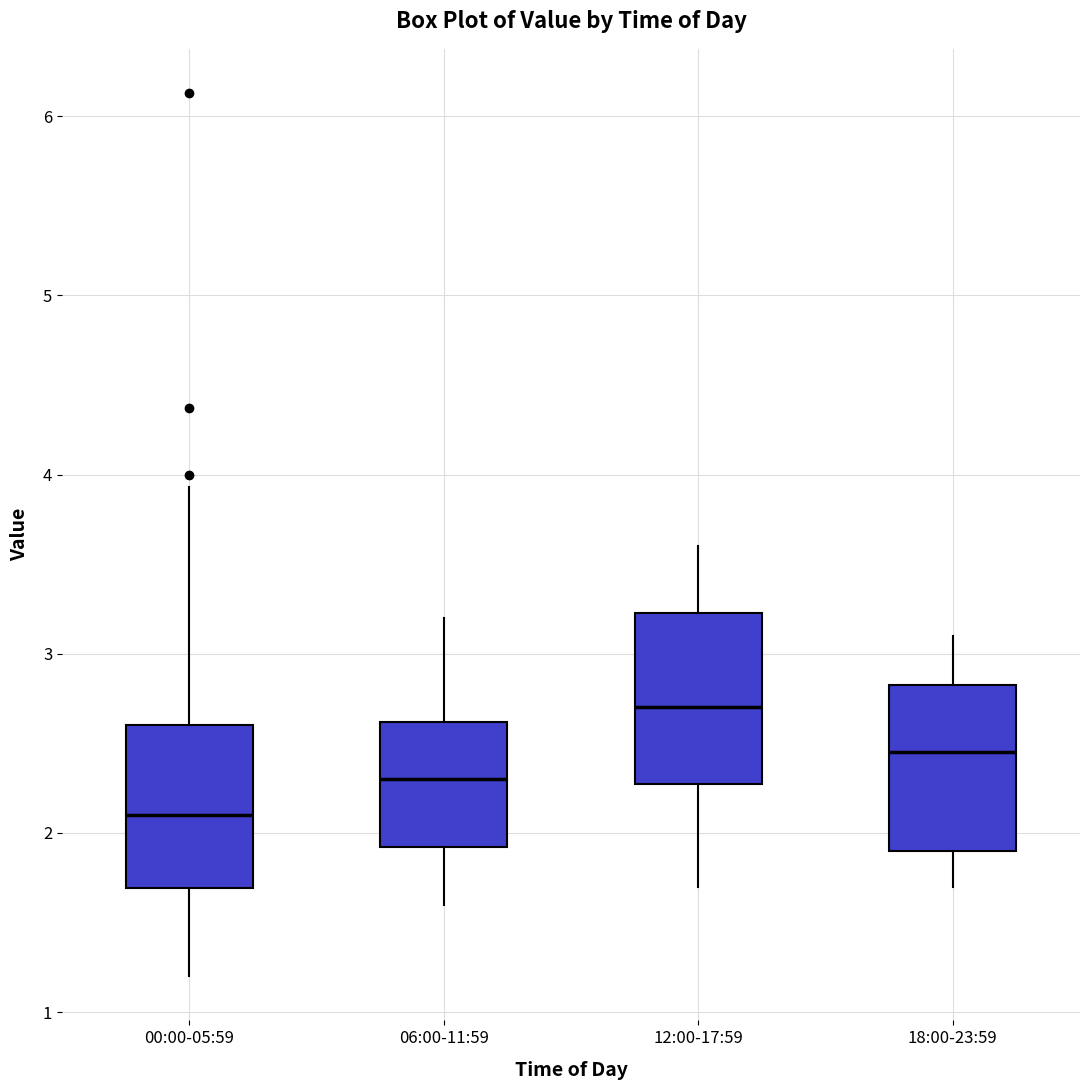

Reading left to right, read every box against the y-axis: the position of its median line, the range the box covers, and the ends of its whiskers. The values are not printed on the chart, so give them approximately, as read against the axis.

00:00-05:59: median 2.1, box 1.7 to 2.6, whiskers 1.2 to 3.9
06:00-11:59: median 2.3, box 1.9 to 2.6, whiskers 1.6 to 3.2
12:00-17:59: median 2.7, box 2.3 to 3.2, whiskers 1.7 to 3.6
18:00-23:59: median 2.5, box 1.9 to 2.8, whiskers 1.7 to 3.1